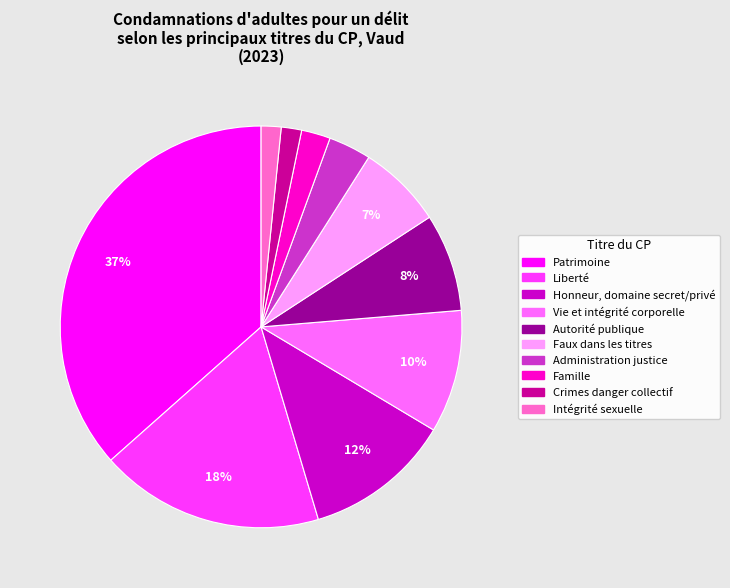

The Vie et intégrité corporelle slice represents 4% of the pie. True or false?

False